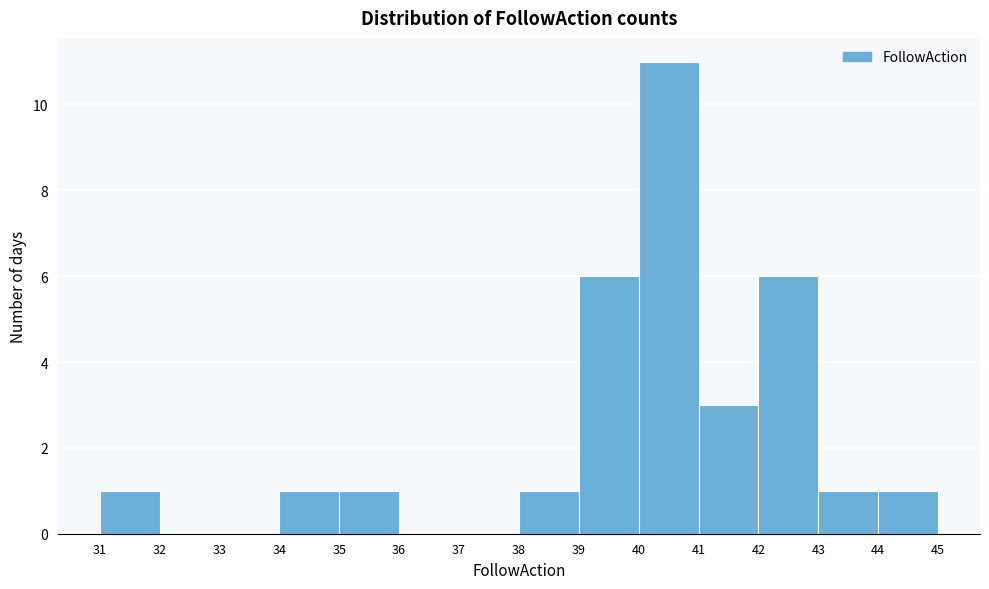

Reading left to right, list every bar in this chart as the range it spans on the x-axis followed by its height. The values are not printed on the chart, so give them approximately, as read against the axis.

31 to 32: 1
32 to 33: 0
33 to 34: 0
34 to 35: 1
35 to 36: 1
36 to 37: 0
37 to 38: 0
38 to 39: 1
39 to 40: 6
40 to 41: 11
41 to 42: 3
42 to 43: 6
43 to 44: 1
44 to 45: 1